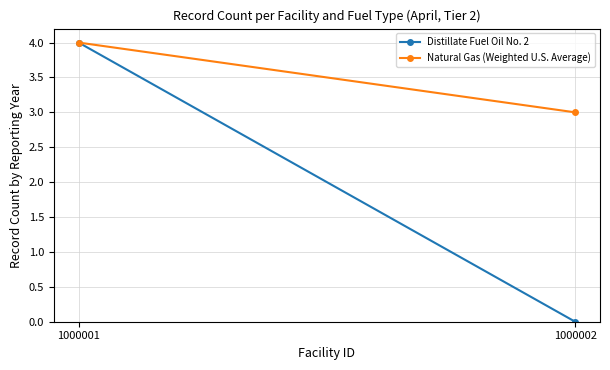

Is it true that Distillate Fuel Oil No. 2 equals -2 at 1000002?

False